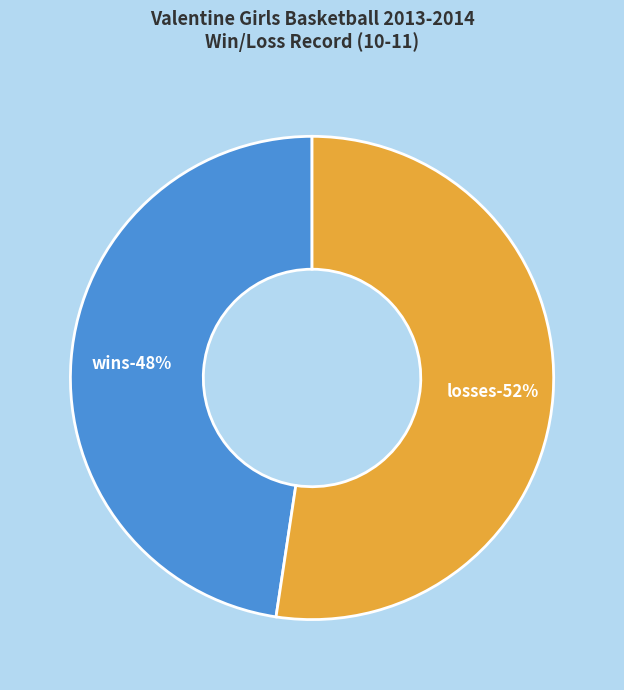

Combined, do W and L account for over 50%?

Yes